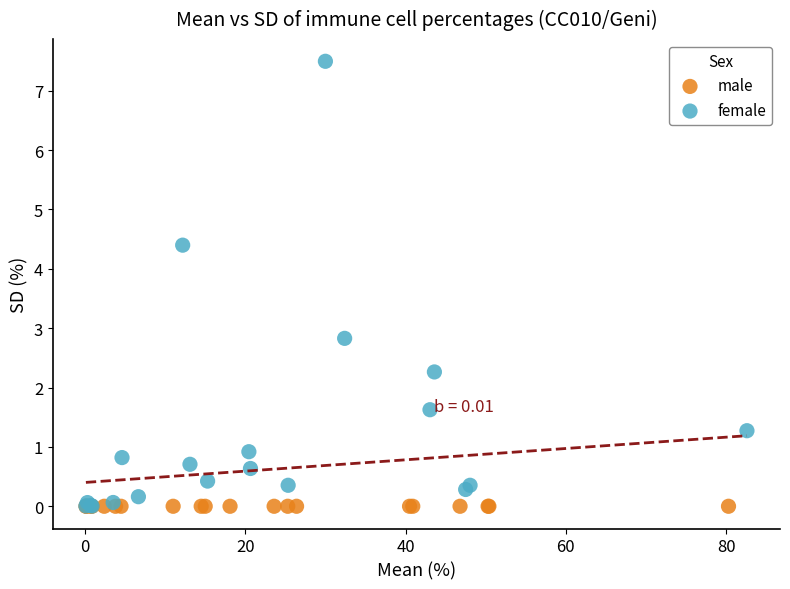

Which series reaches the maximum Y coordinate?

female